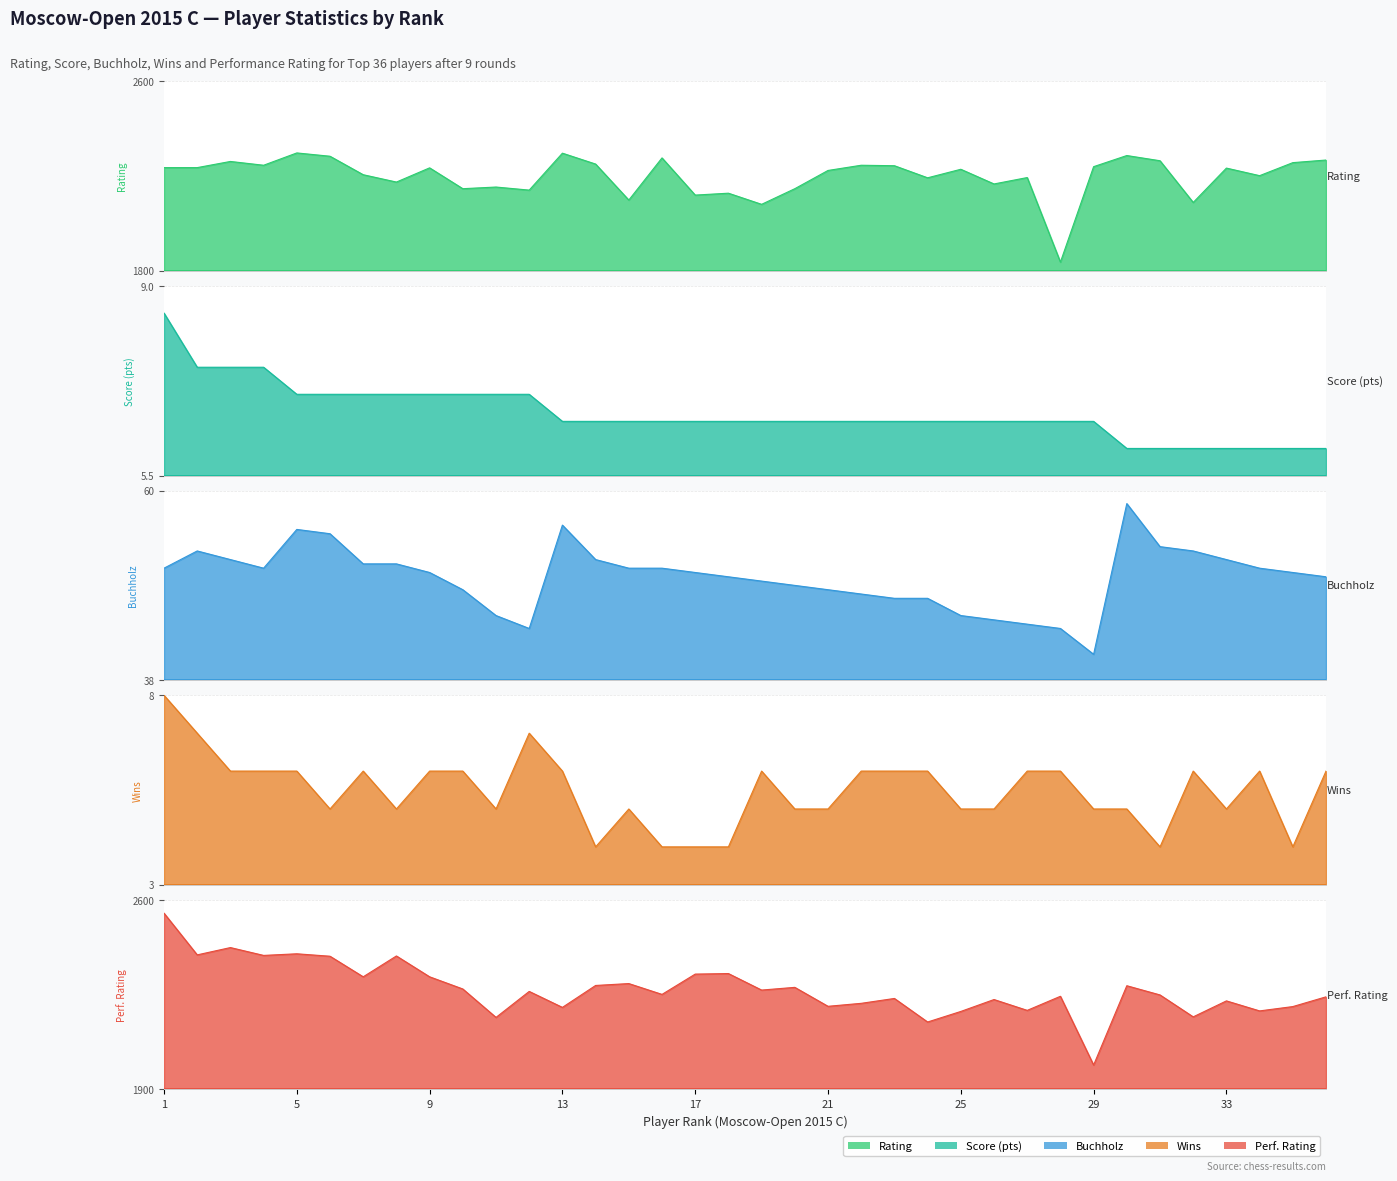

Which series changed the most between 1 and 29?

Доп3